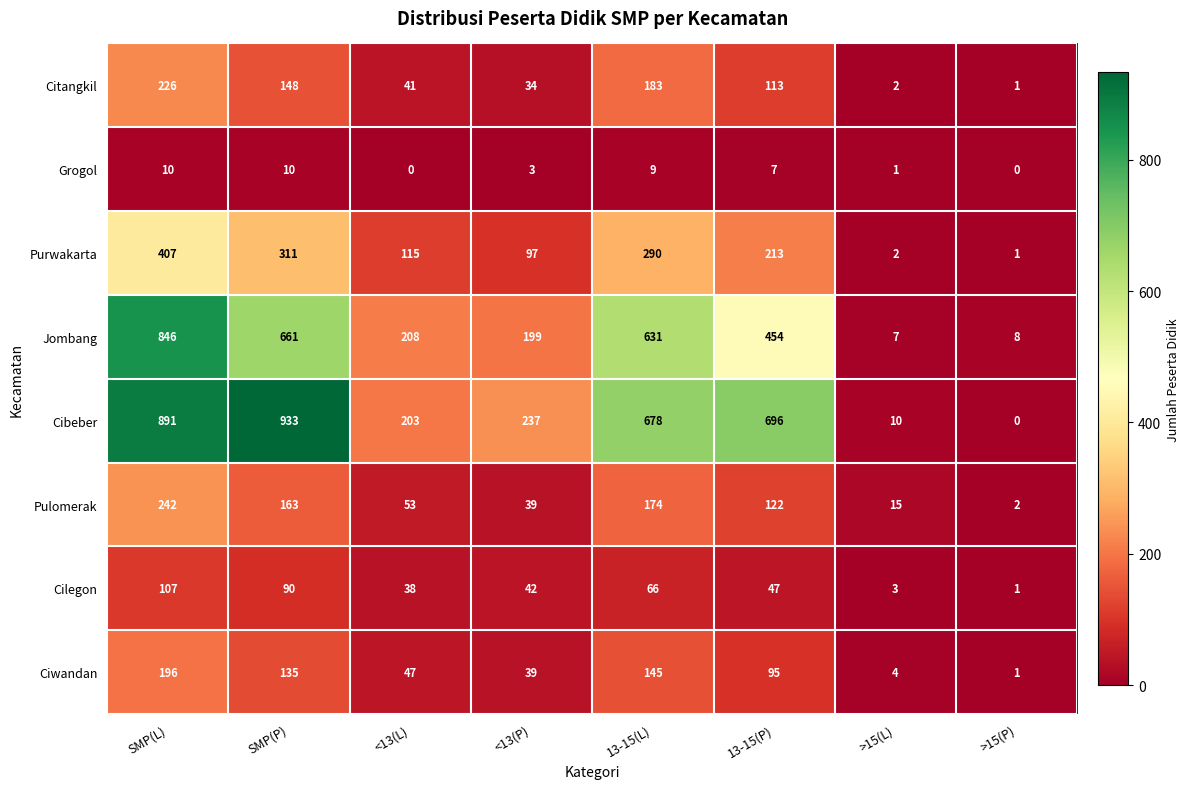

Which series has the largest total across all categories?

Cibeber